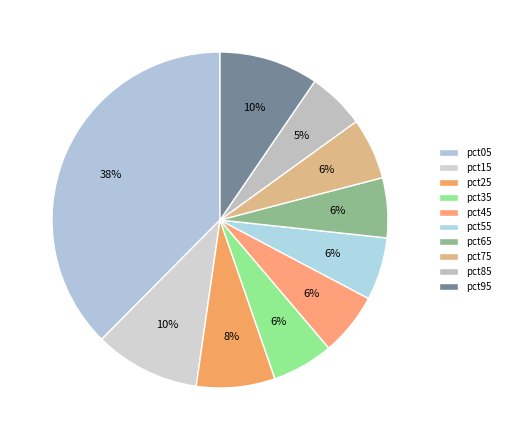

How many slices are in this pie chart?

10